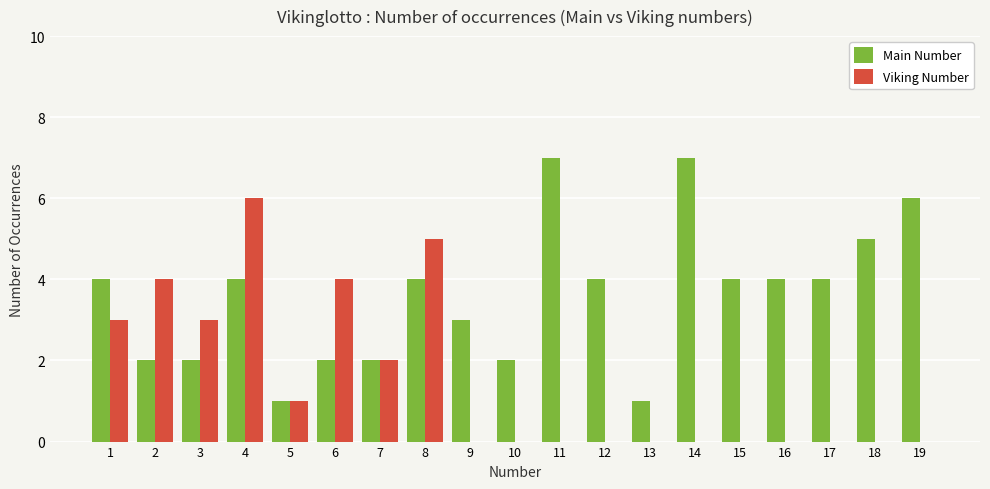

What is the spread (max minus min) of values at 10?

2